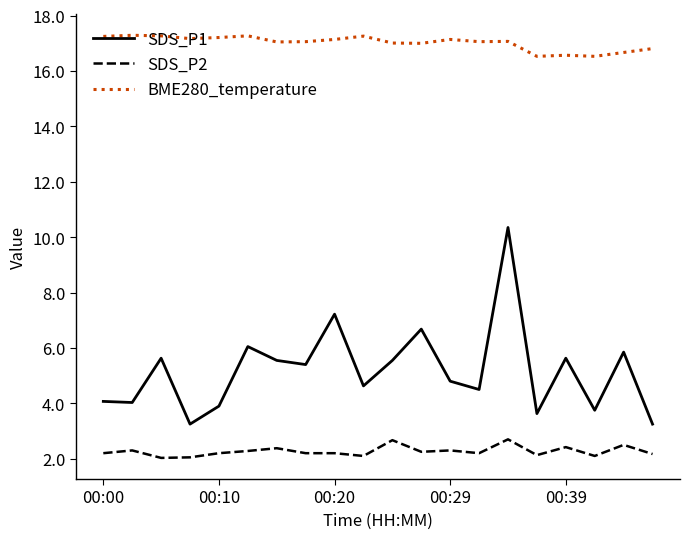

At how many categories does at least one series exceed 7?

20